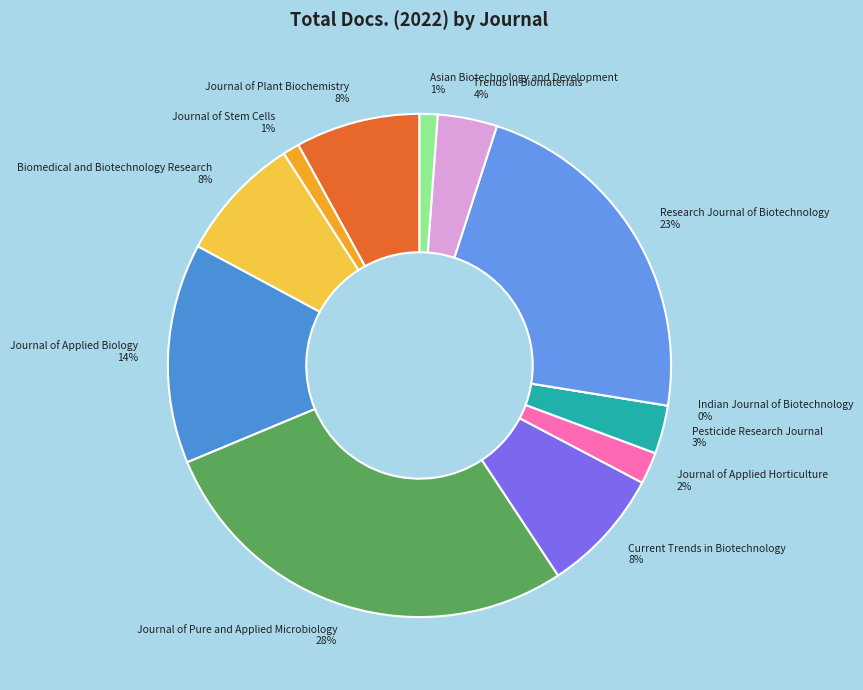

Count the number of slices in the pie.

12